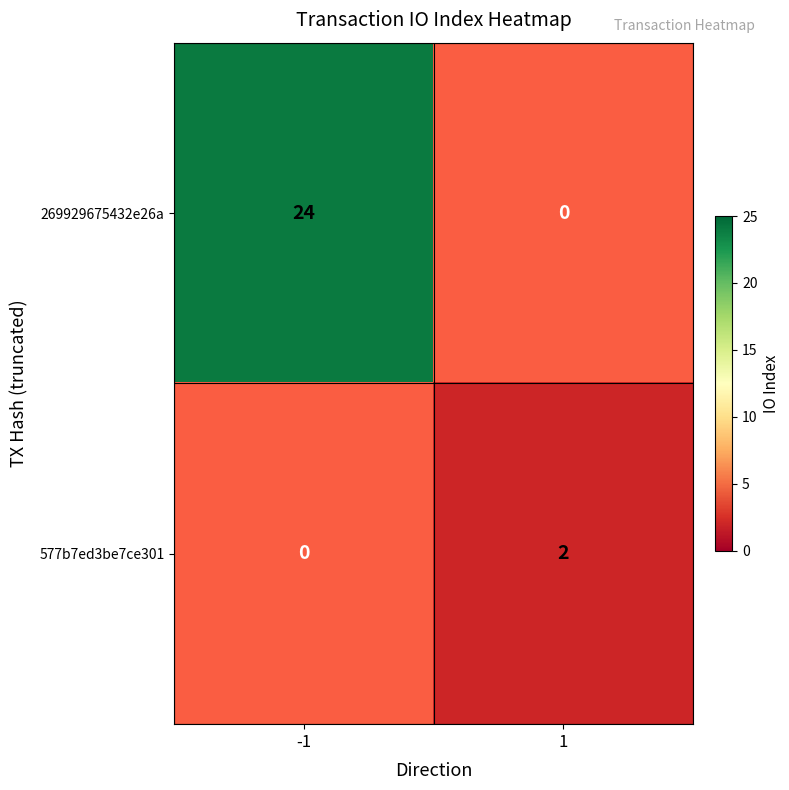

What is the total value across all series at io_index?

26